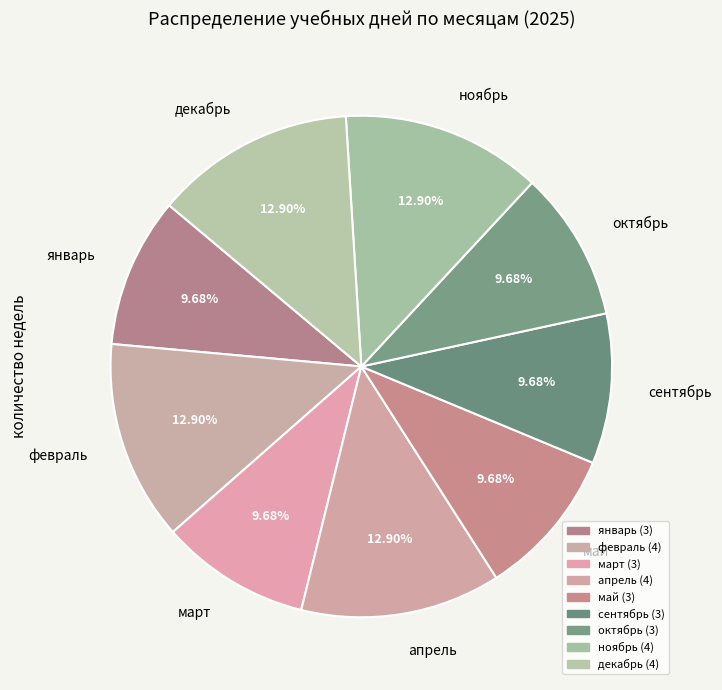

Does any single category account for the majority?

No